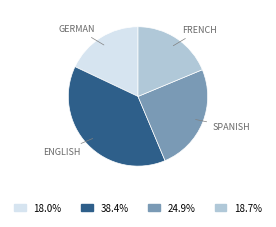

Is there a majority slice in this chart?

No